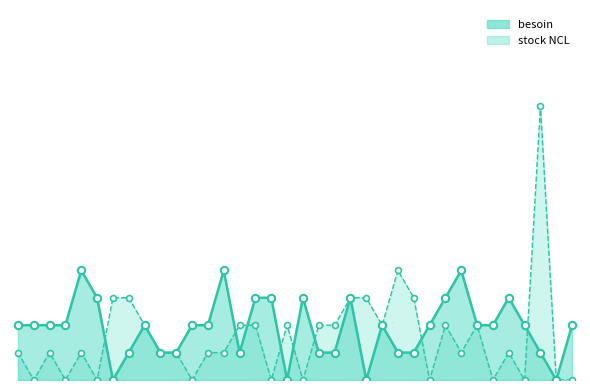

What is the total value across all series at Clef plate 17?

5